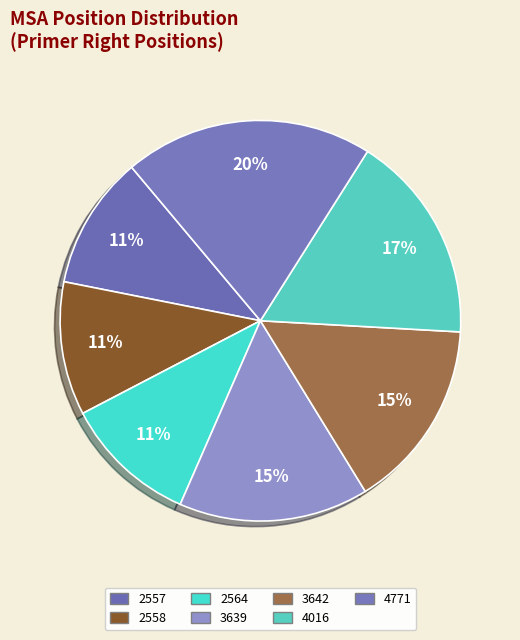

To the nearest percent, what portion does 2558 represent?

11%